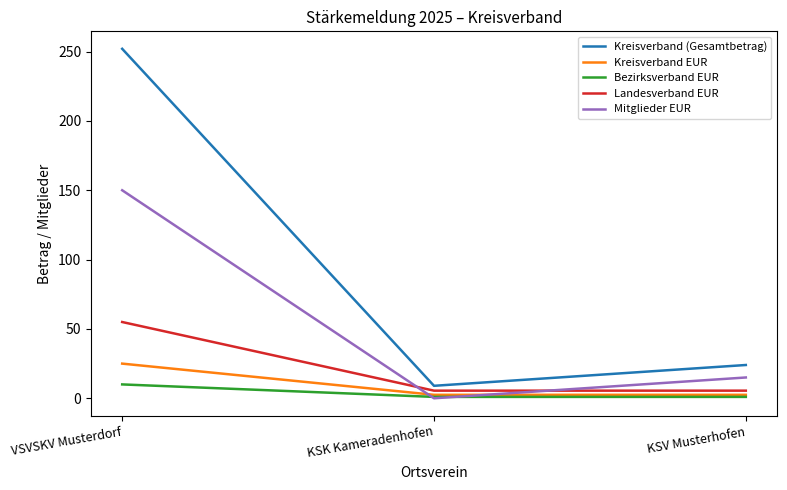

The value of Landesverband EUR at VSVSKV Musterdorf is 35.5. True or false?

False